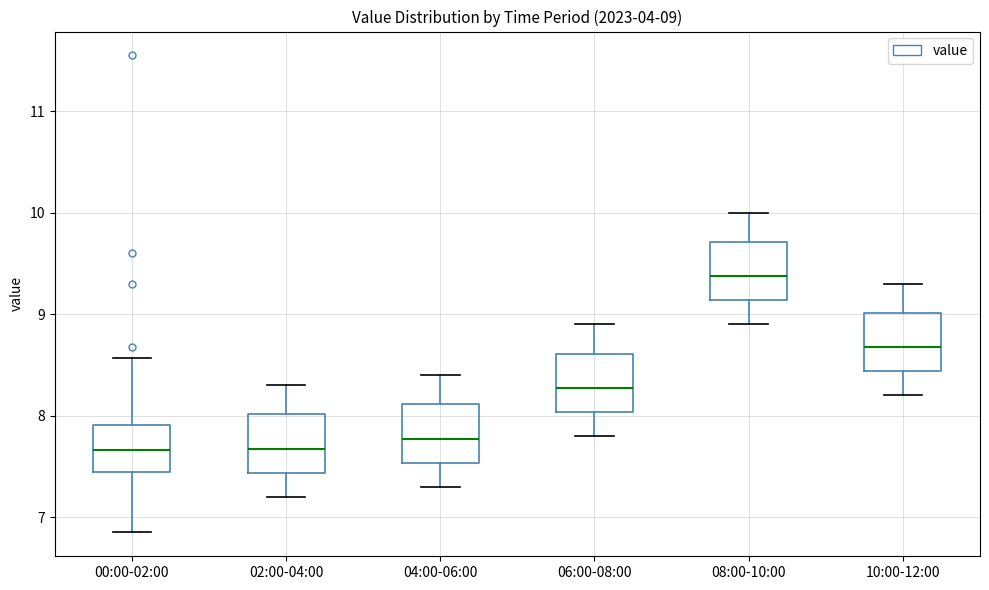

Which box's median line is the highest?

08:00-10:00